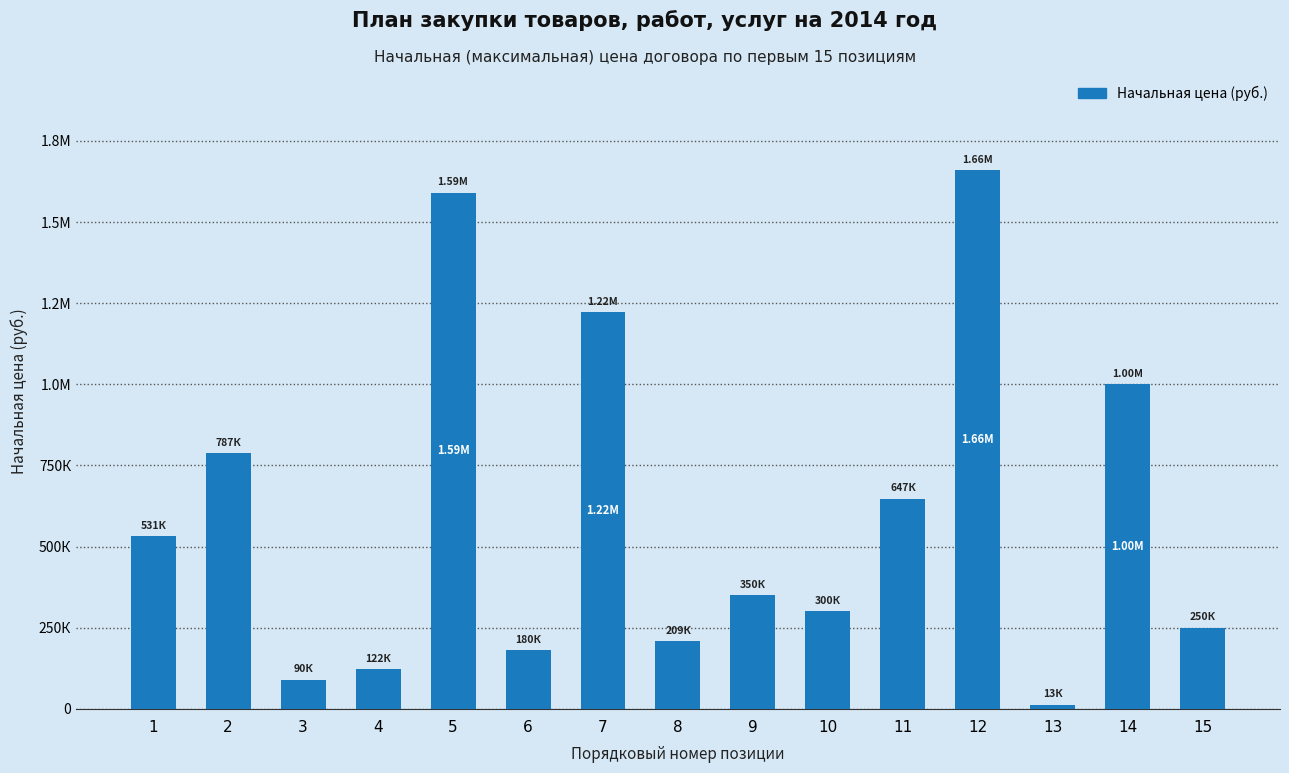

What is the smallest value displayed?

13000.0